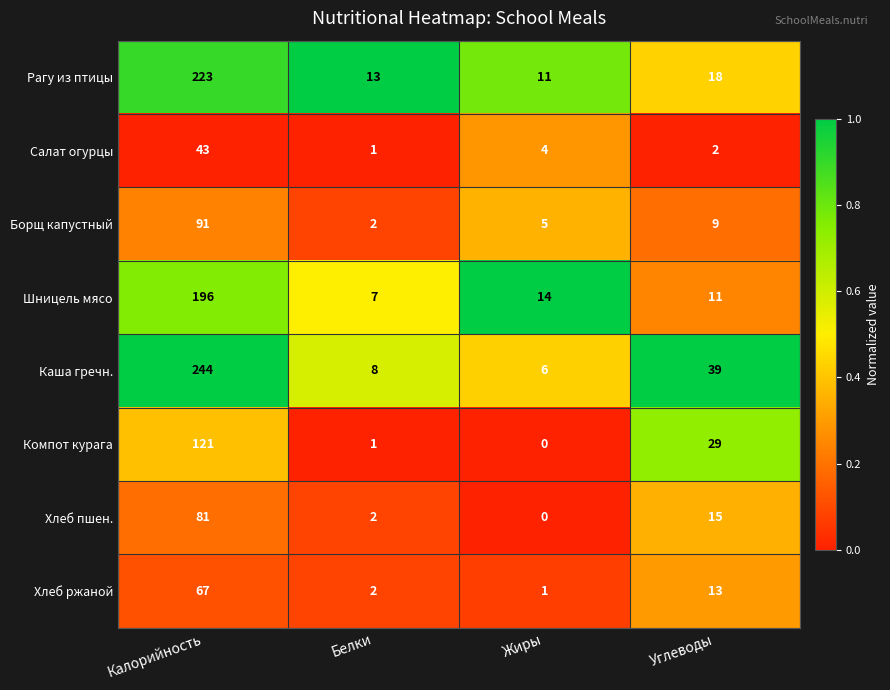

Rank the series by their maximum value, from lowest to highest.

Салат огурцы, Хлеб ржаной, Хлеб пшен., Борщ капустный, Компот курага, Шницель мясо, Рагу из птицы, Каша гречн.